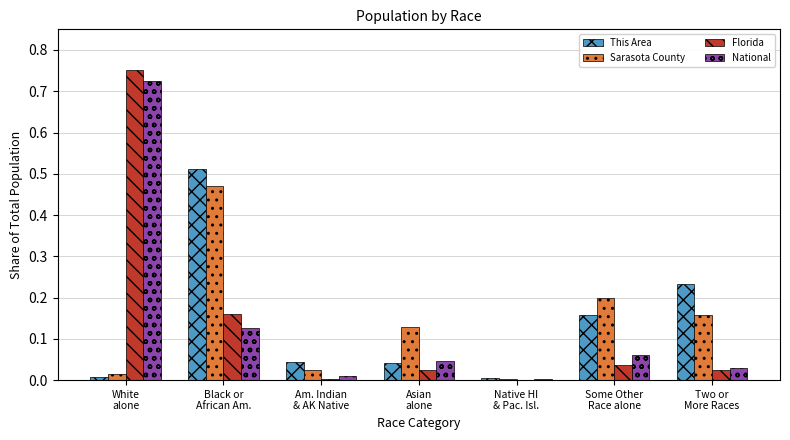

What is the sum of all Sarasota County values?

1.0